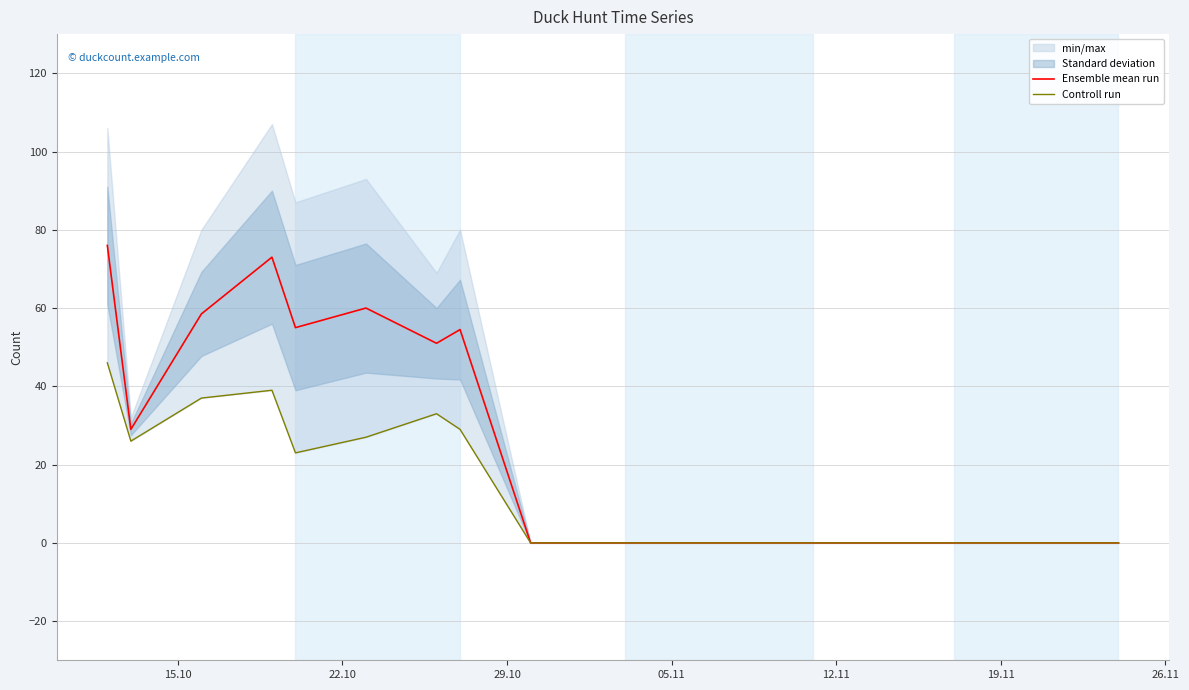

What is the maximum value for Ensemble mean run?

76.0